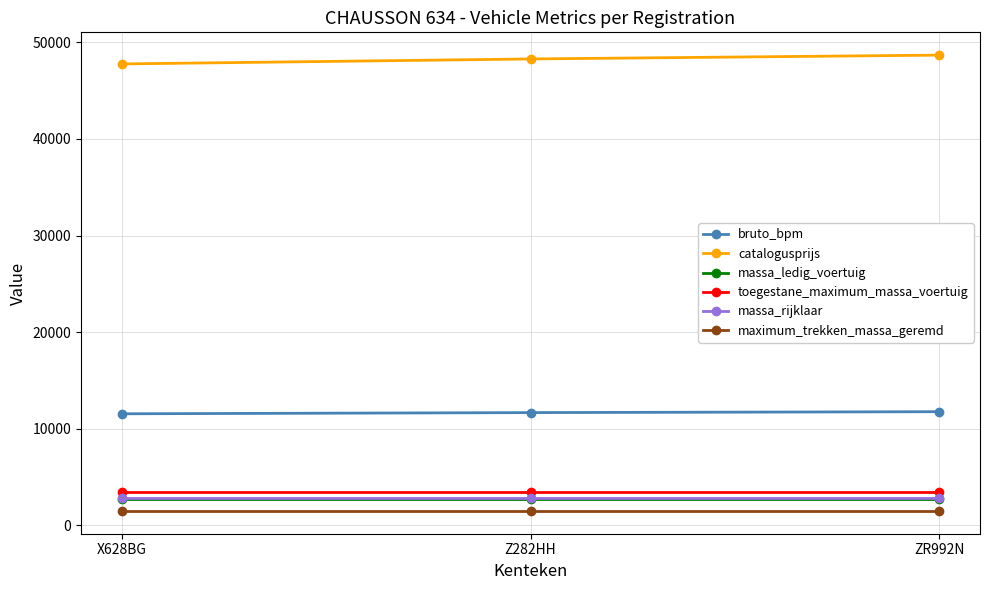

Between X628BG and ZR992N, which series saw the biggest shift?

catalogusprijs